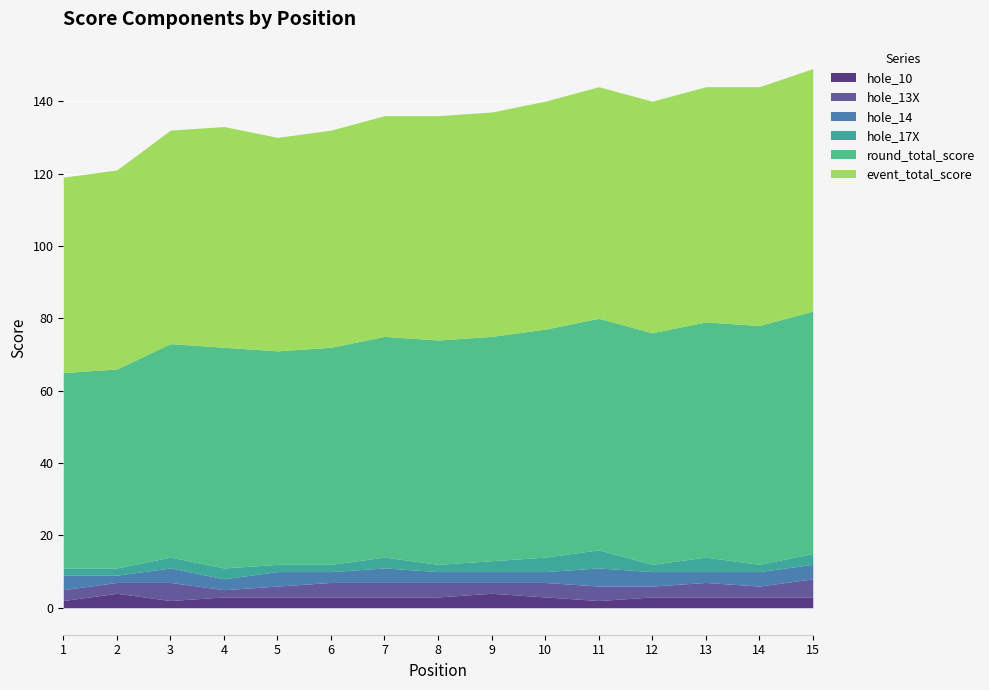

What is the greatest value displayed?

67